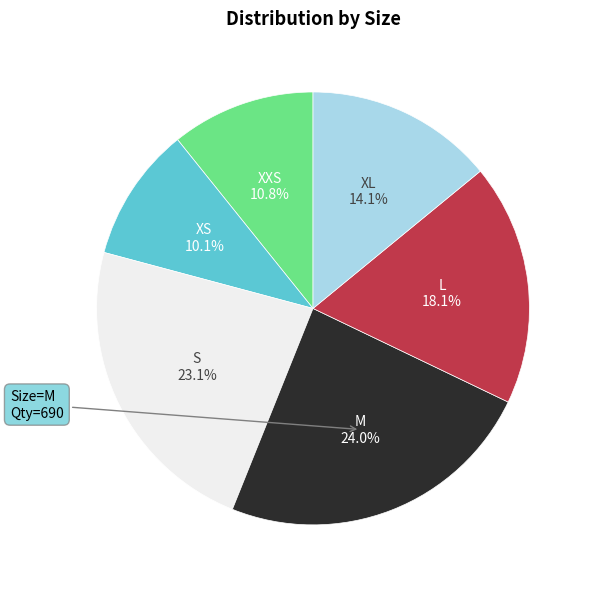

Is it true that S is 16% of the pie?

False